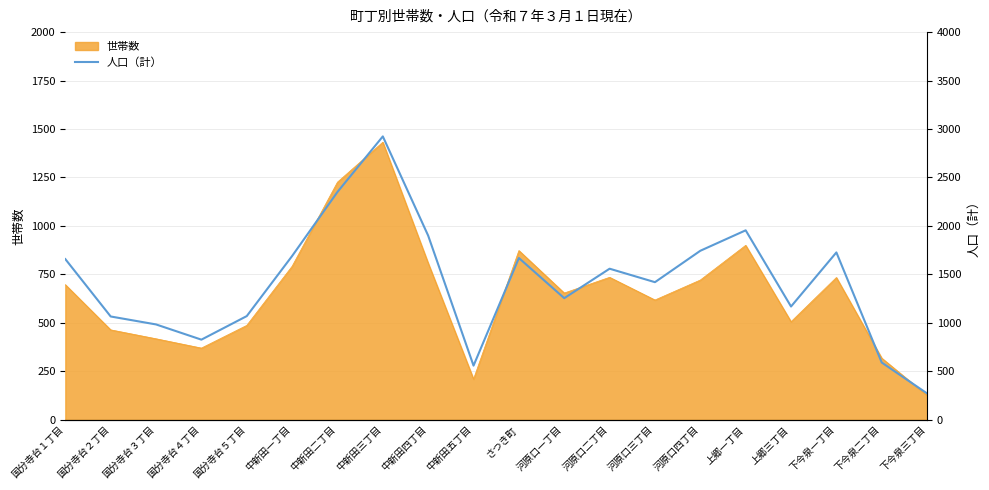

Where is the data nearest to the value 1598?

河原口二丁目